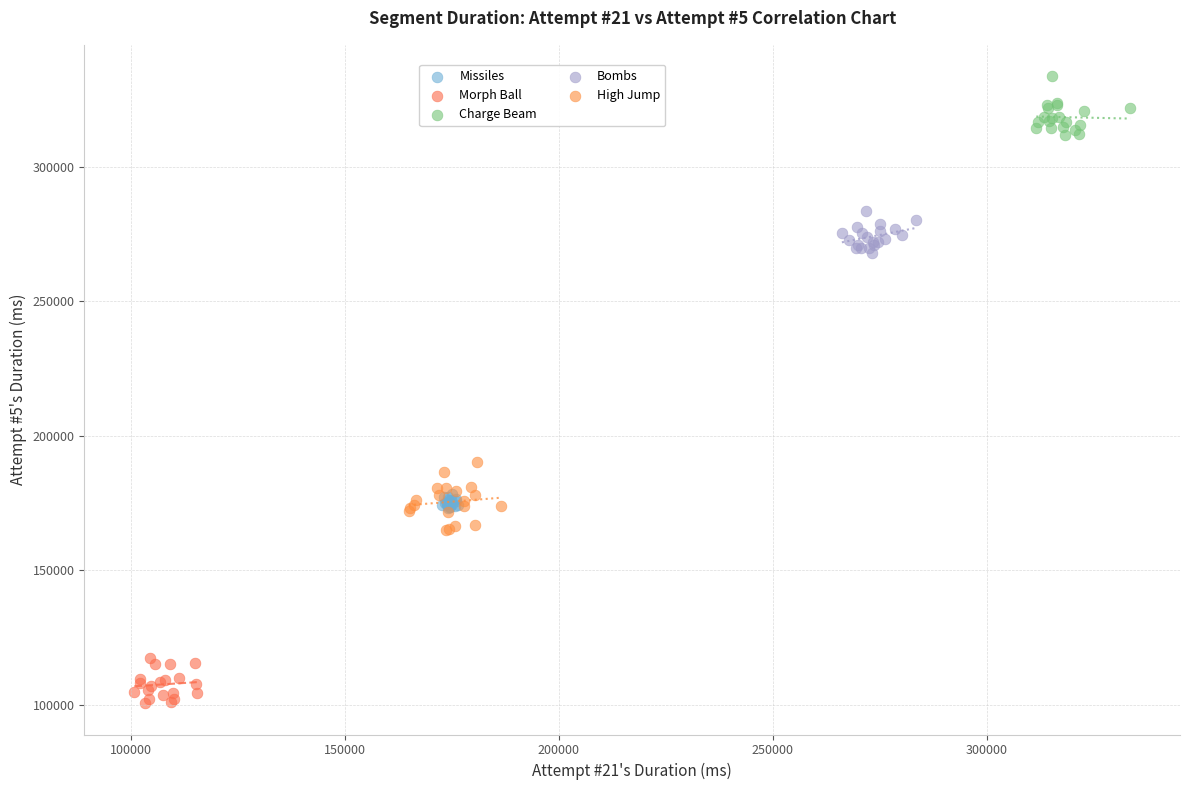

Which series reaches the minimum Y coordinate?

Morph Ball